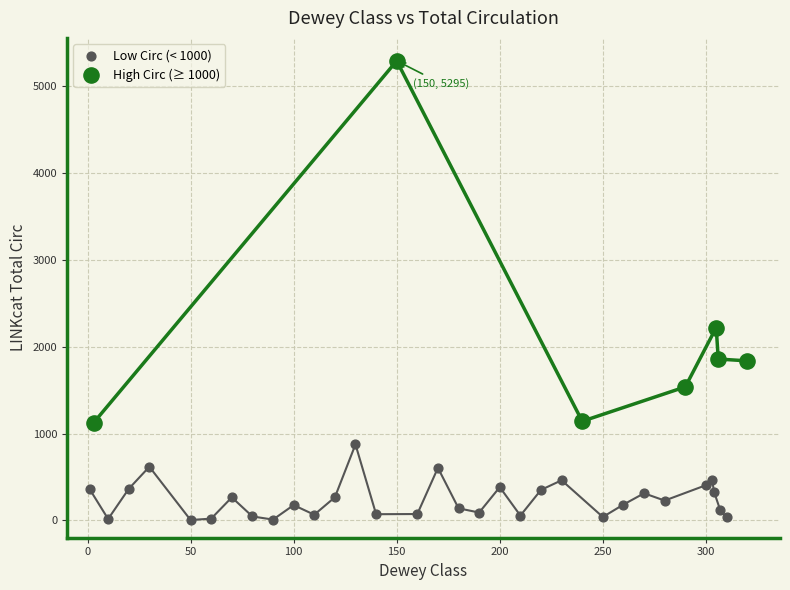

Which series has the largest Y range (max minus min)?

High Circ (≥ 1000)